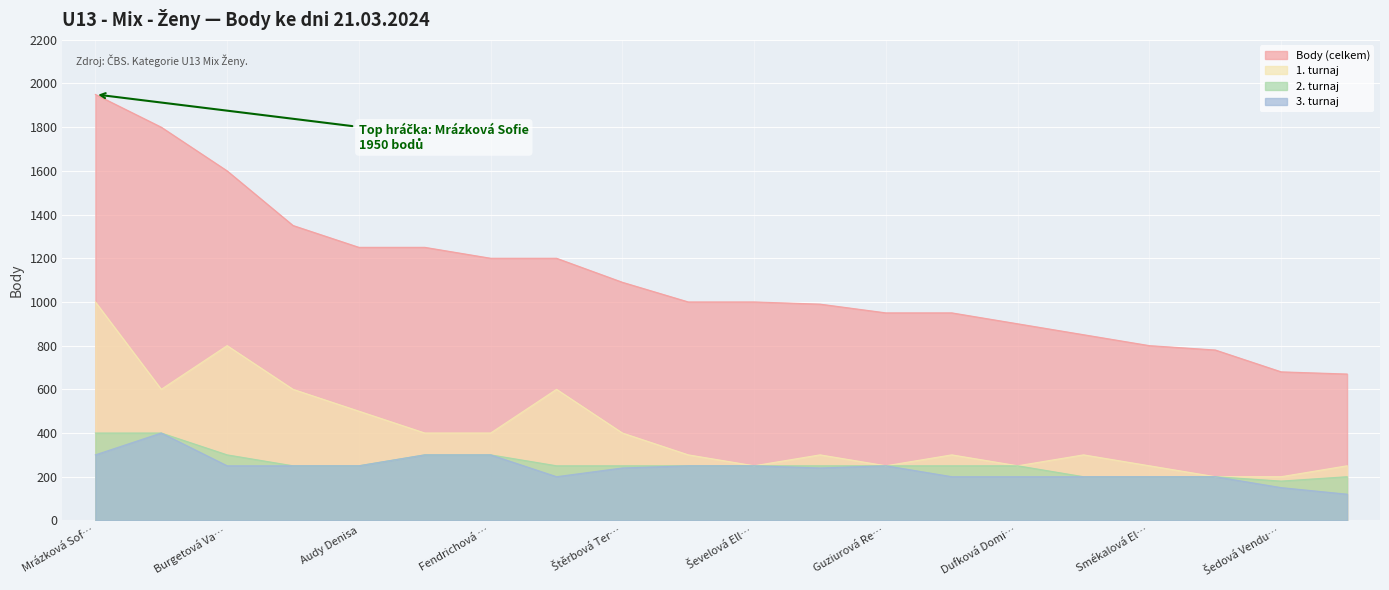

What is the sum of the Body (celkem) values at Koláčková Bára and Vahalíková Stella?

2150